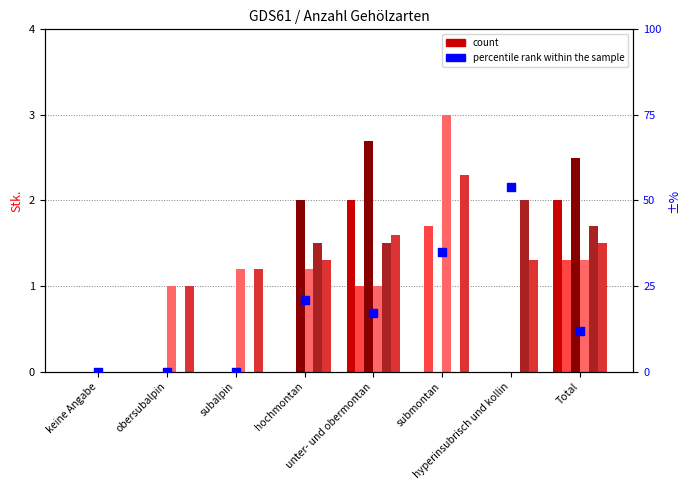

At how many categories does at least one series exceed 0?

7